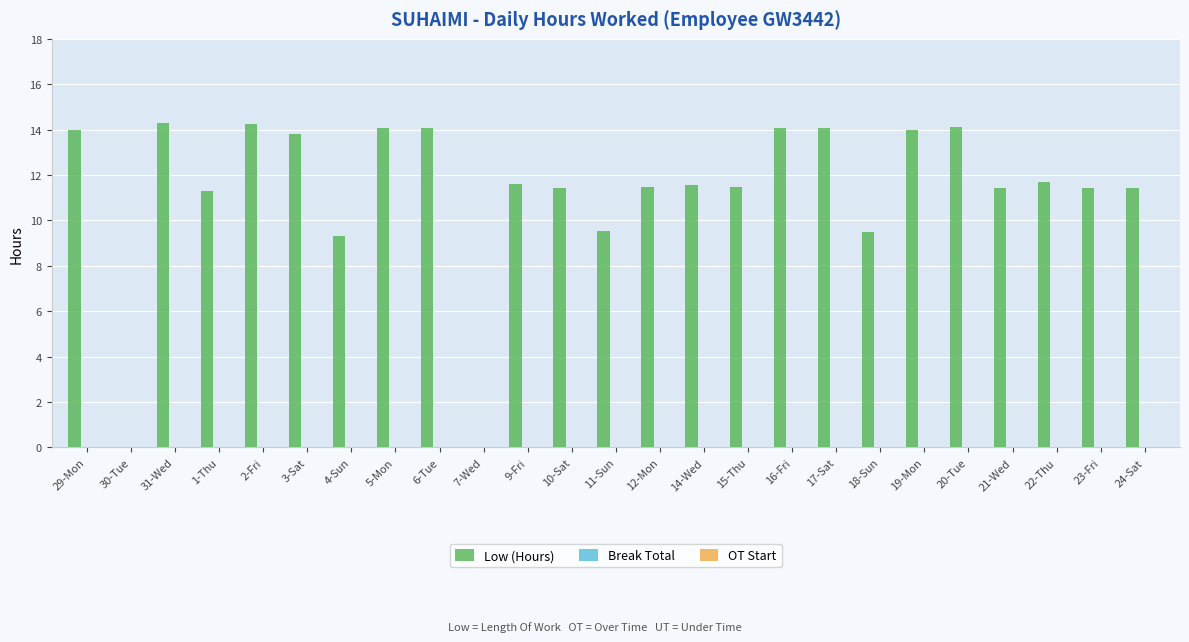

What is the sum of all values?

284.1